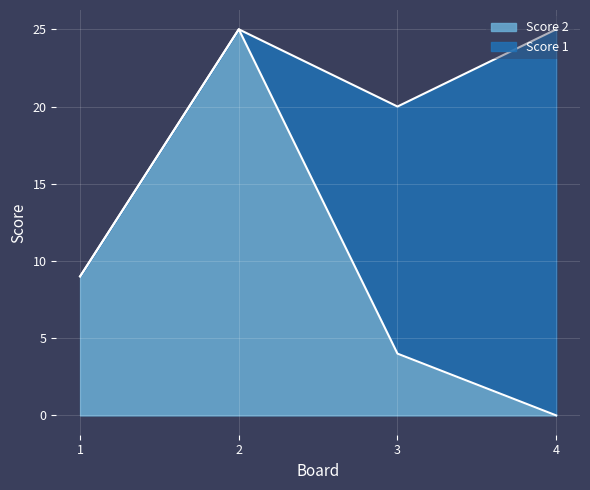

At which label does Score 2 reach its minimum?

4